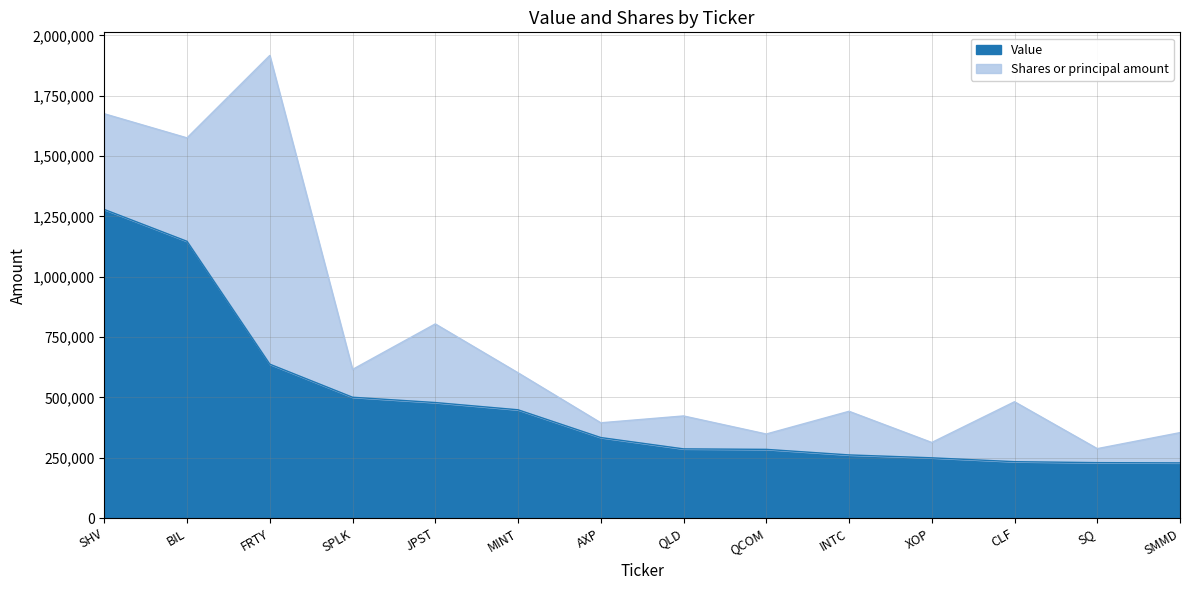

Which has a higher value, QLD or XOP?

QLD